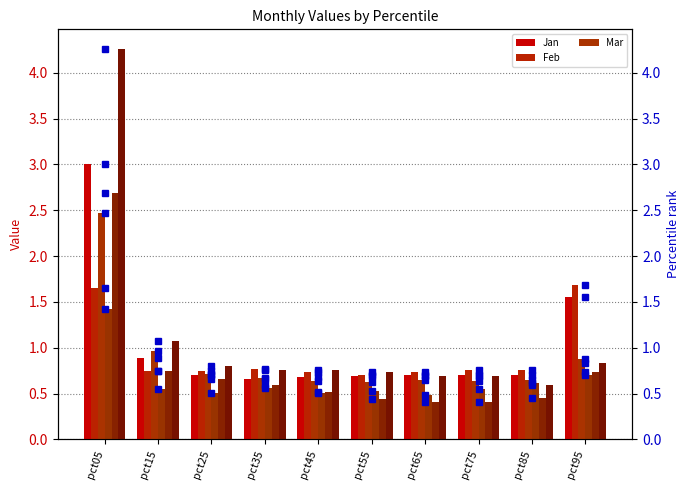

How many May values are between 0 and 1?

9